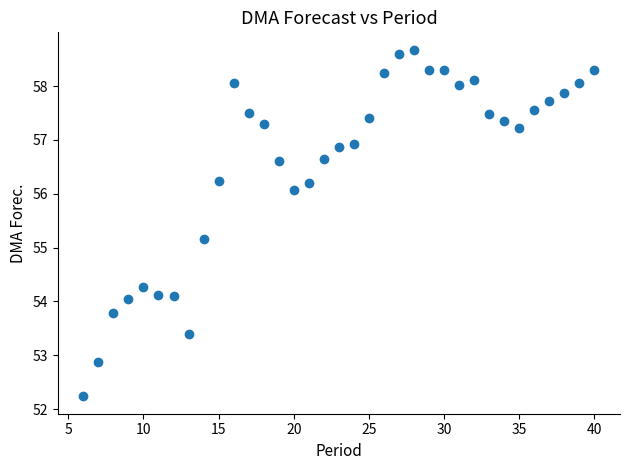

What Y value in the scatter plot is closest to 55?

55.2